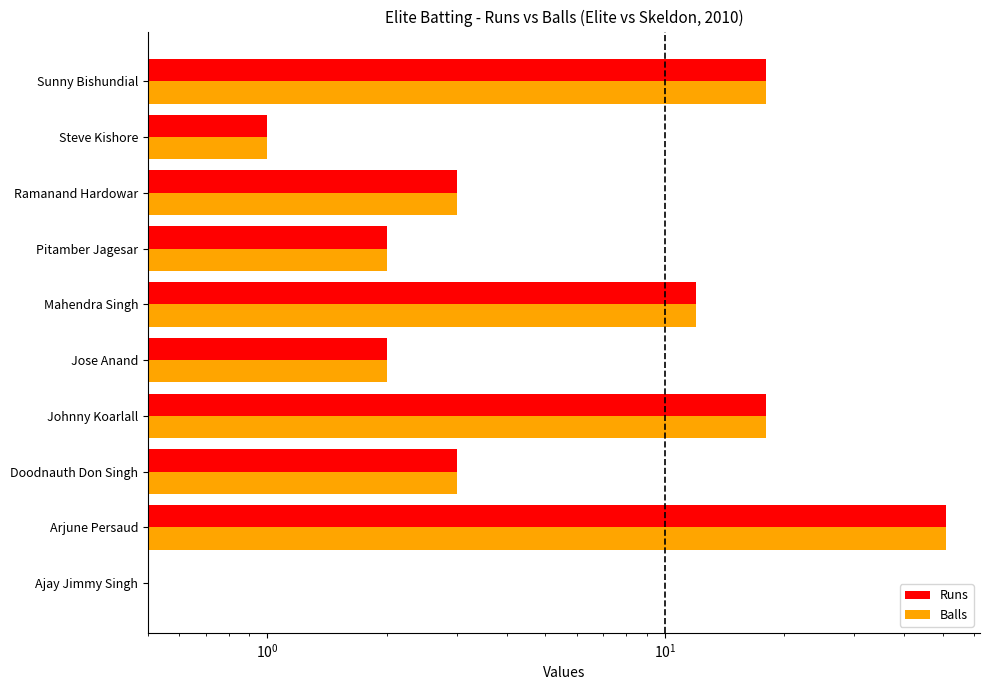

What is the sum of all Balls values?

110